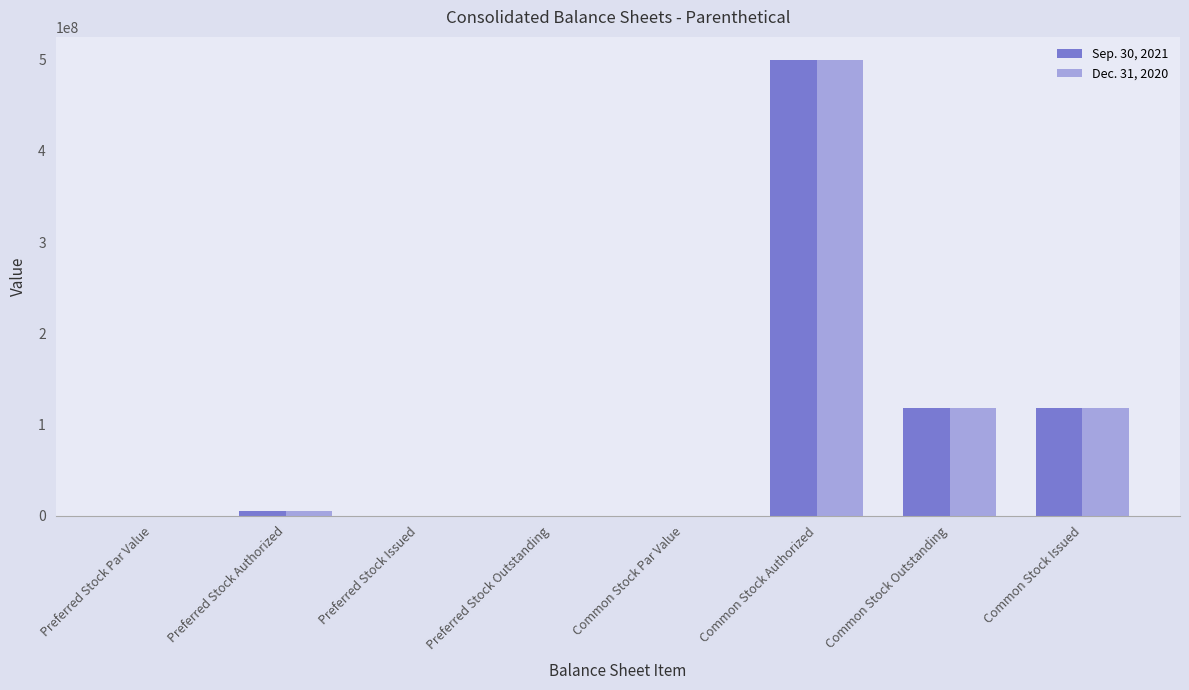

Which category has the highest value in the Dec. 31, 2020 series?

Common Stock Authorized